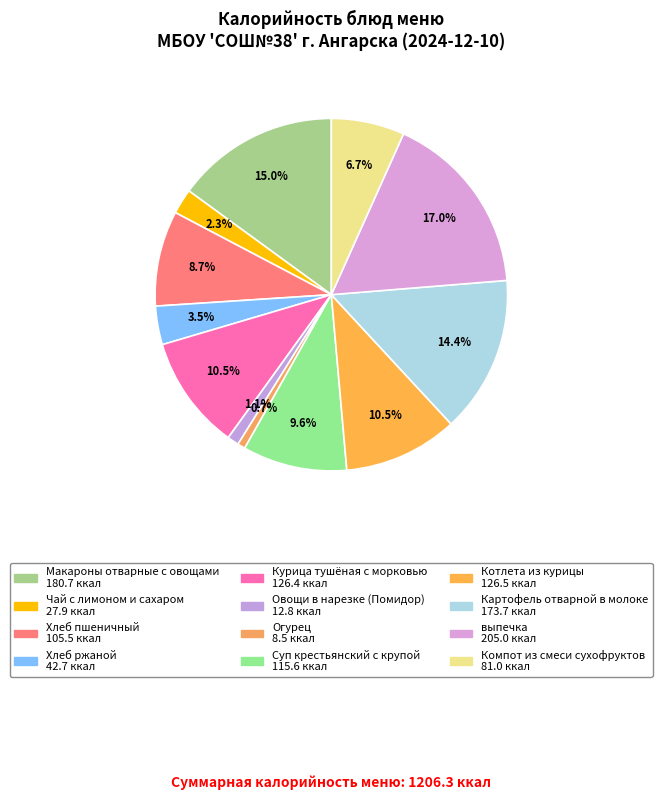

To the nearest percent, what is the difference between the Макароны отварные с овощами and выпечка slice percentages?

2%